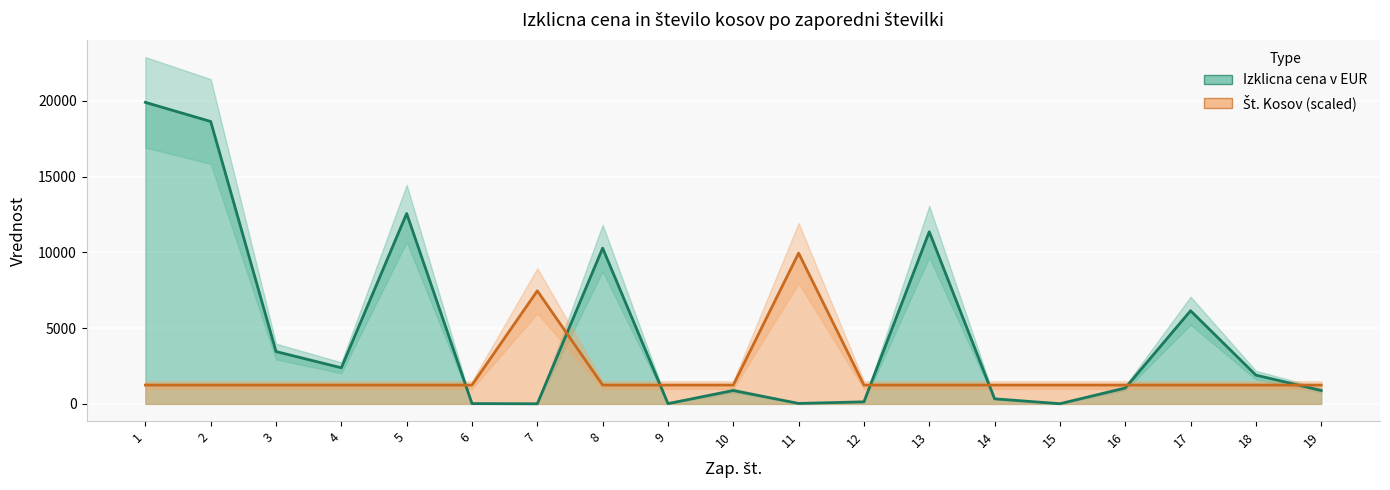

Which series changed the most between 3 and 16?

Izklicna cena v EUR